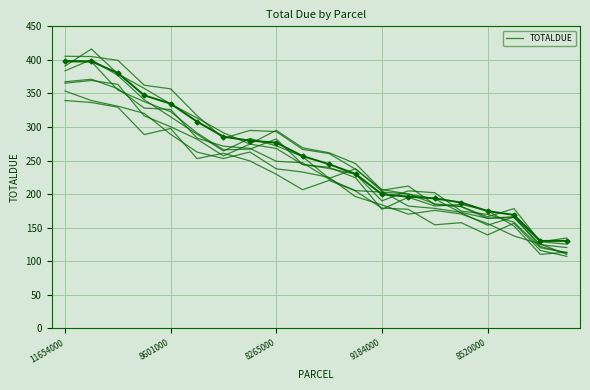

The chart shows a value of 589.5 at 11654000. True or false?

False